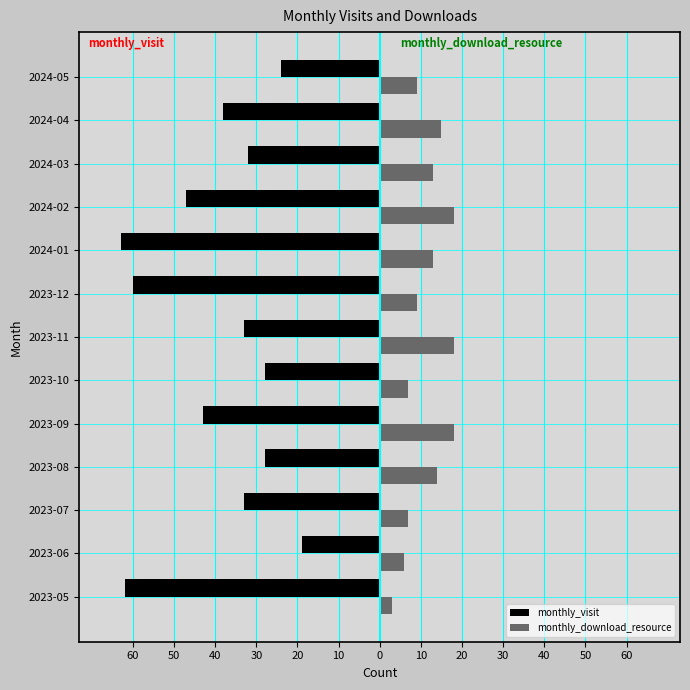

What are all the series names shown in the legend?

monthly_visit, monthly_download_resource